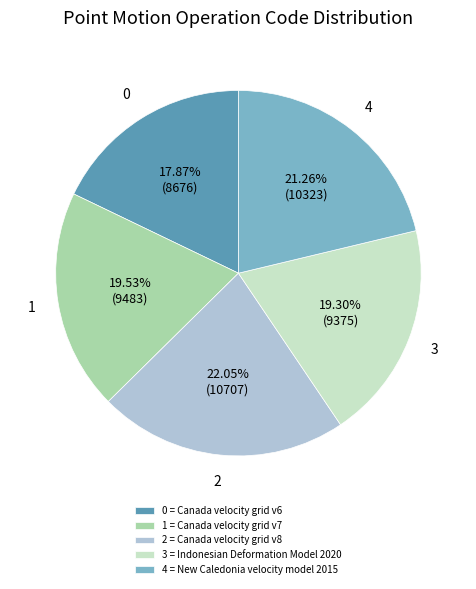

Which category has the biggest portion of the pie?

2 = Canada velocity grid v8